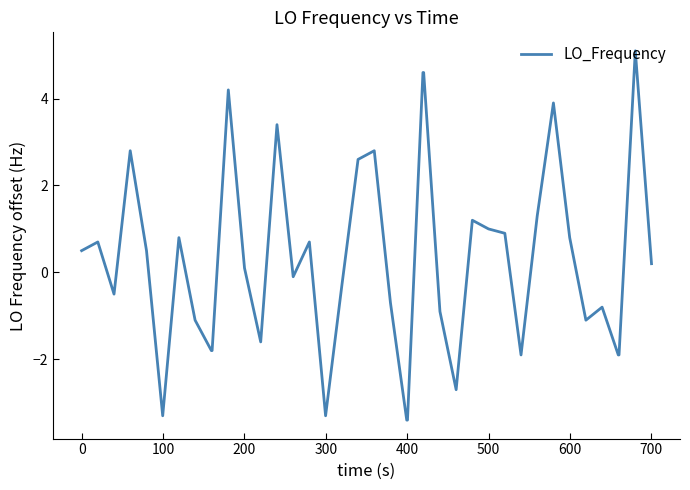

What is the smallest value displayed?

-3.4